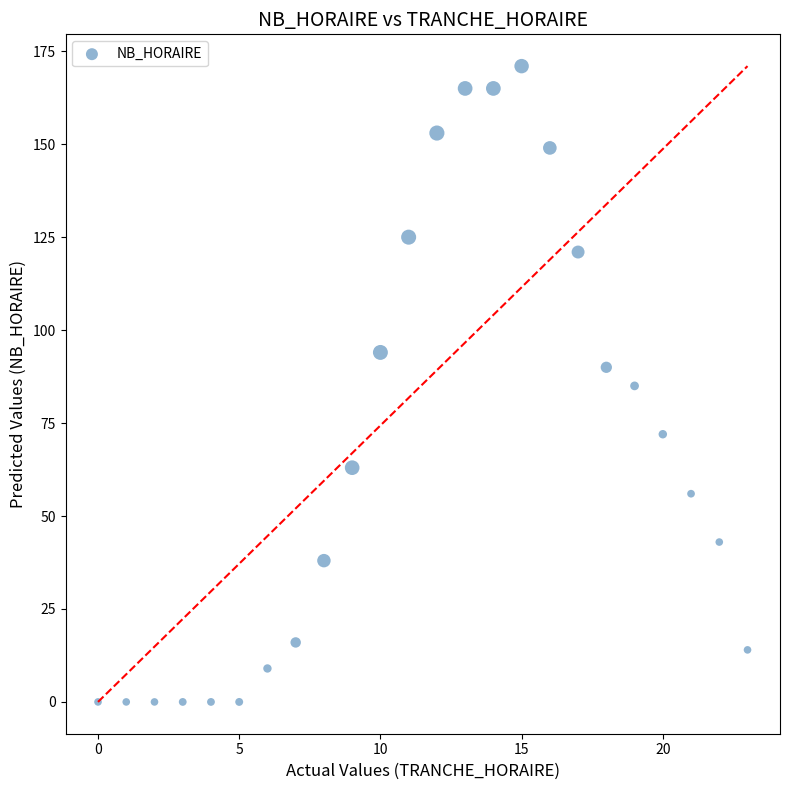

What is the range of X values (max minus min)?

23